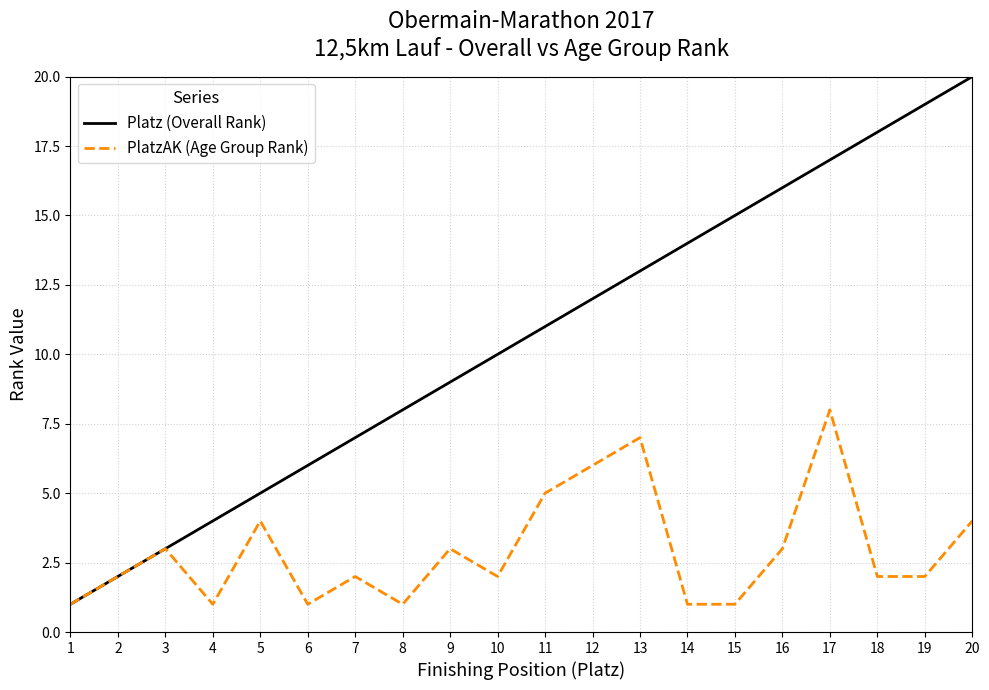

The value of PlatzAK (Age Group Rank) at 16 is 3. True or false?

True